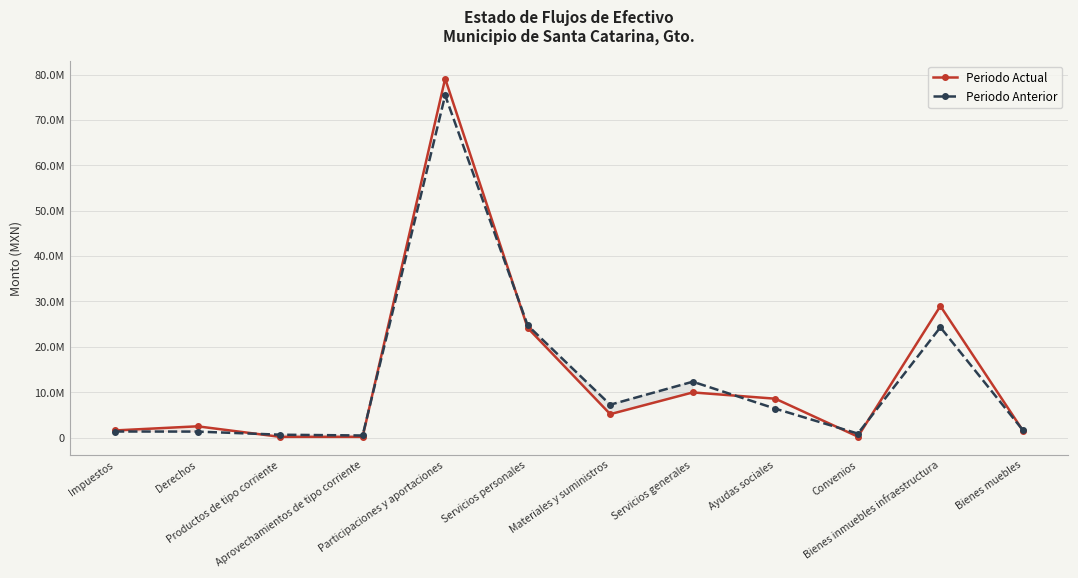

Read the Periodo Anterior value at Materiales y suministros.

7235570.5